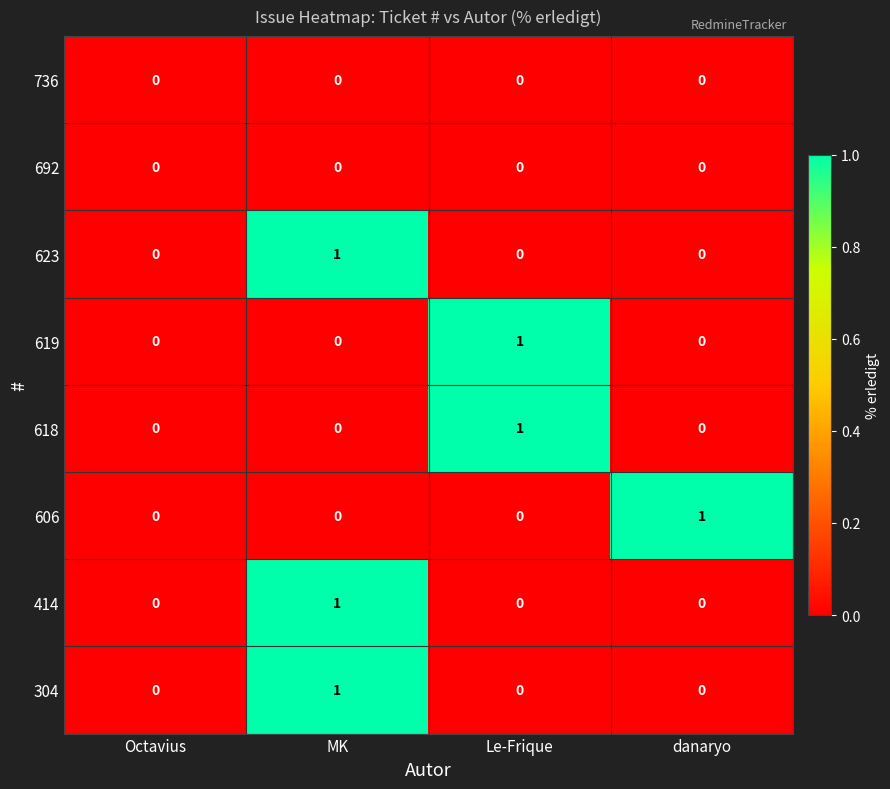

At which category is the sum across all series the highest?

MK